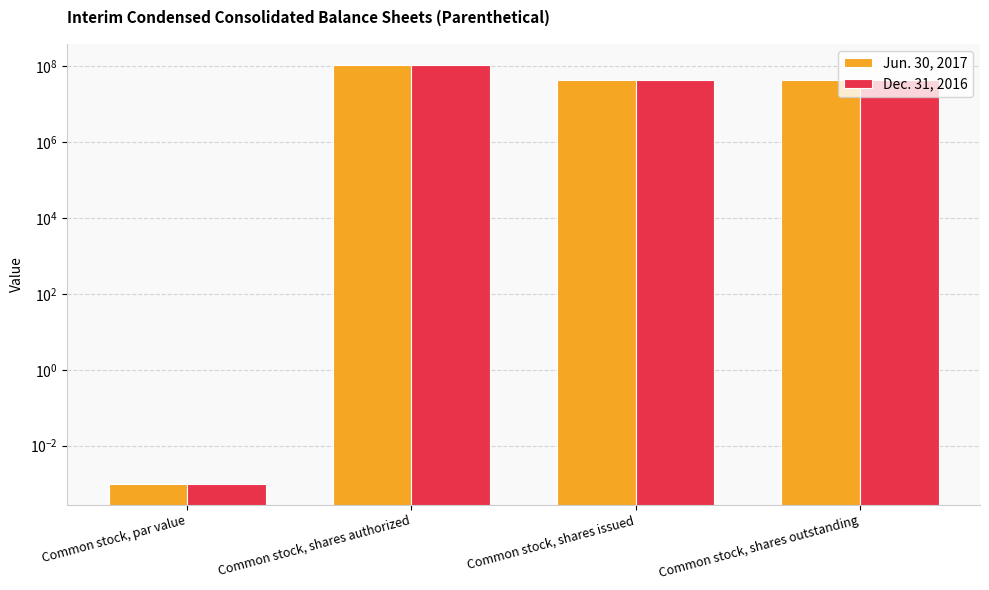

Which series has the largest total across all categories?

Jun. 30, 2017